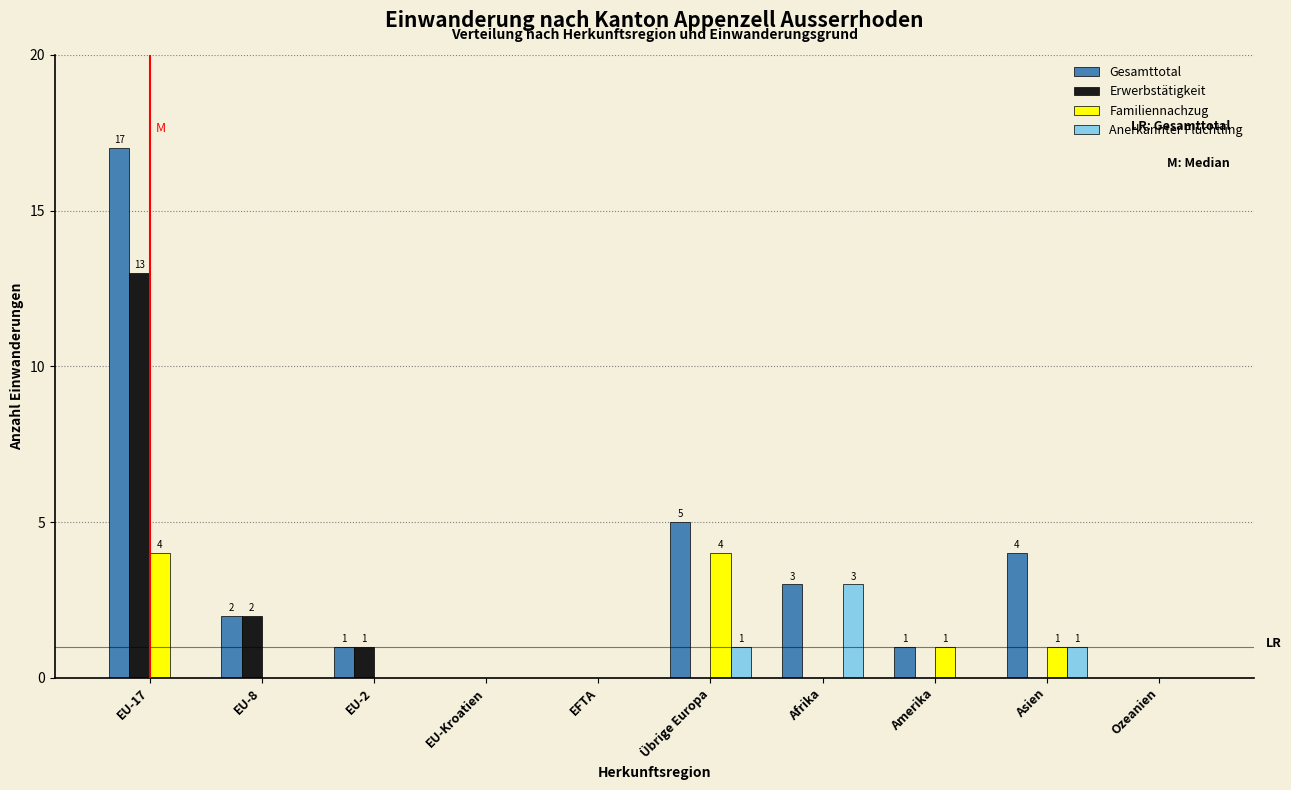

Which category has the highest value in the Anerkannter Flüchtling series?

Afrika